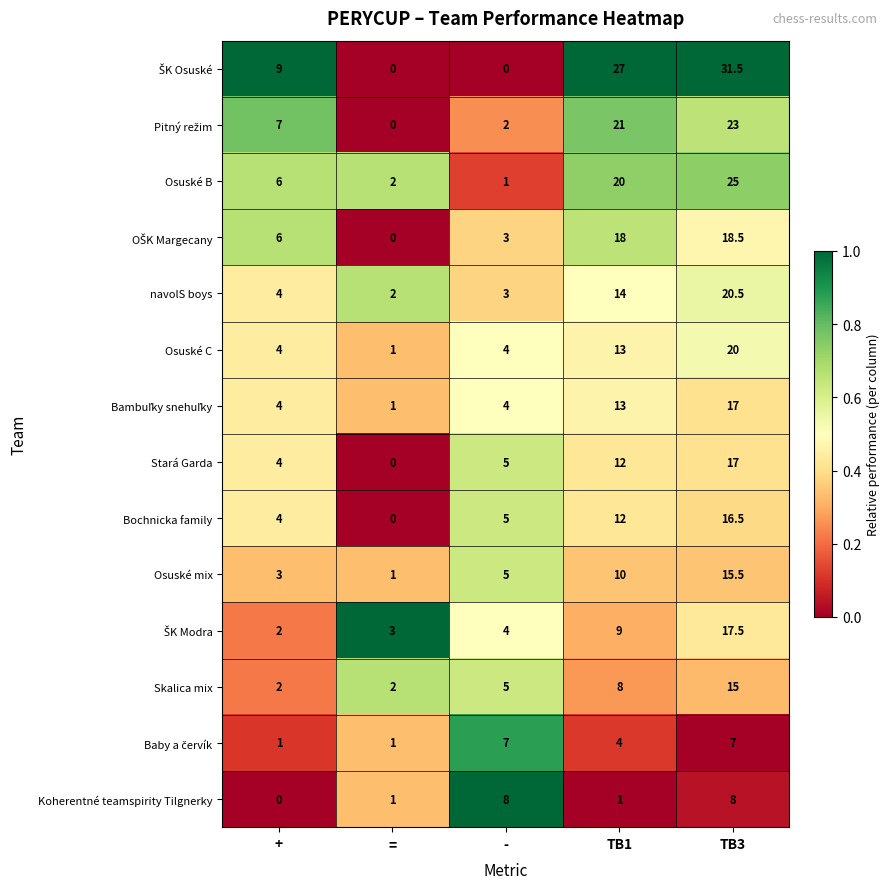

What is the difference between the maximum and minimum values in the Bochnicka family series?

16.5